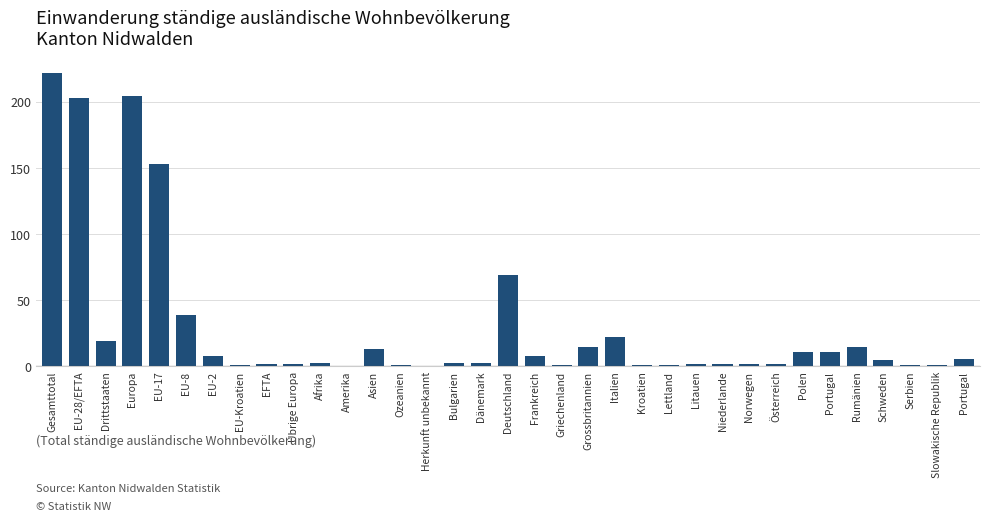

Are the bars horizontal?

No